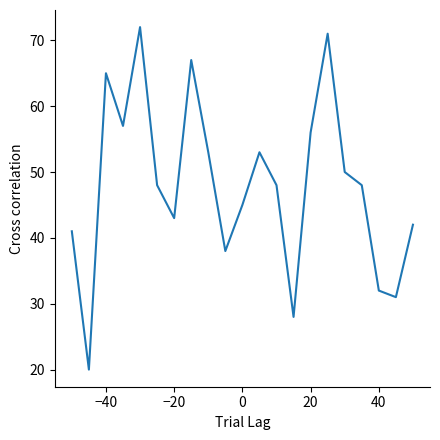

What is the maximum value shown in the chart?

72